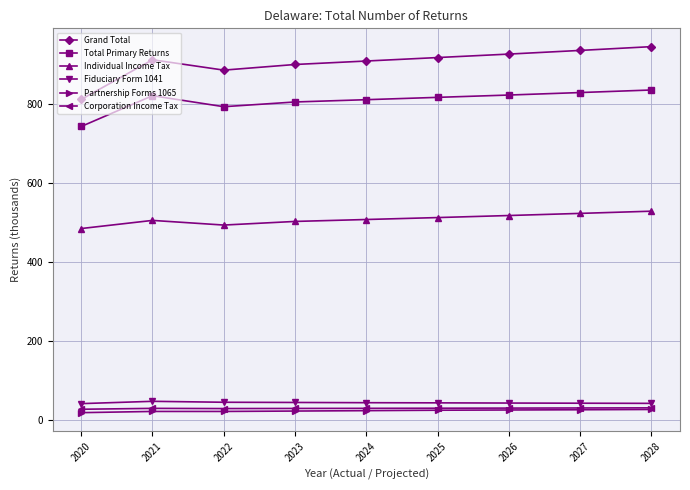

What are all the series names shown in the legend?

Grand Total, Total Primary Returns, Individual Income Tax, Fiduciary Form 1041, Partnership Forms 1065, Corporation Income Tax